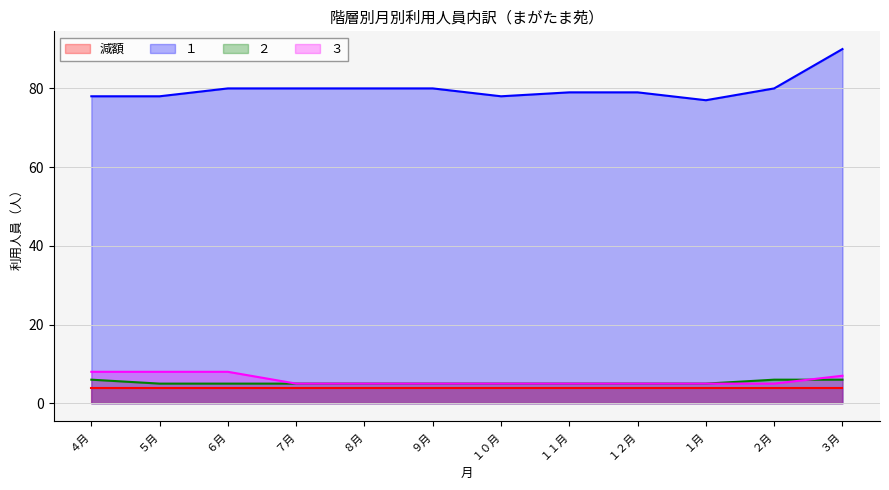

How many data points in １ are less than 80?

6